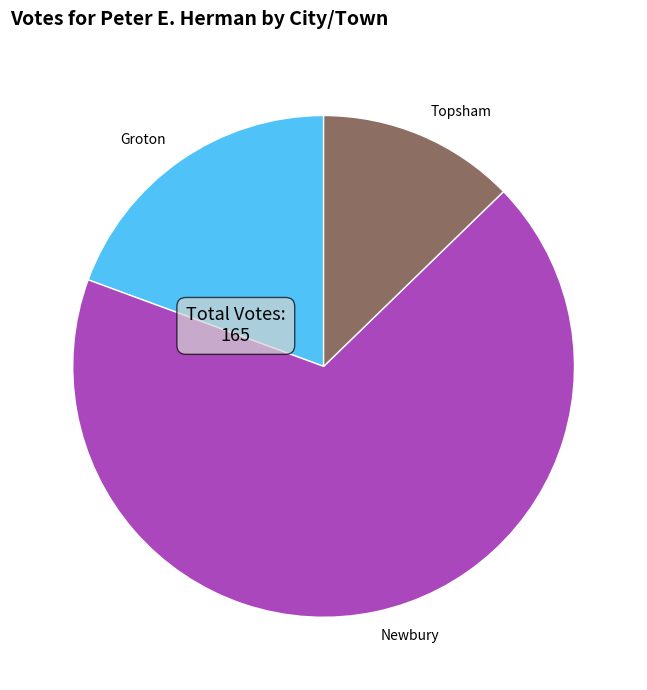

Combined, do Topsham and Groton account for over 50%?

No